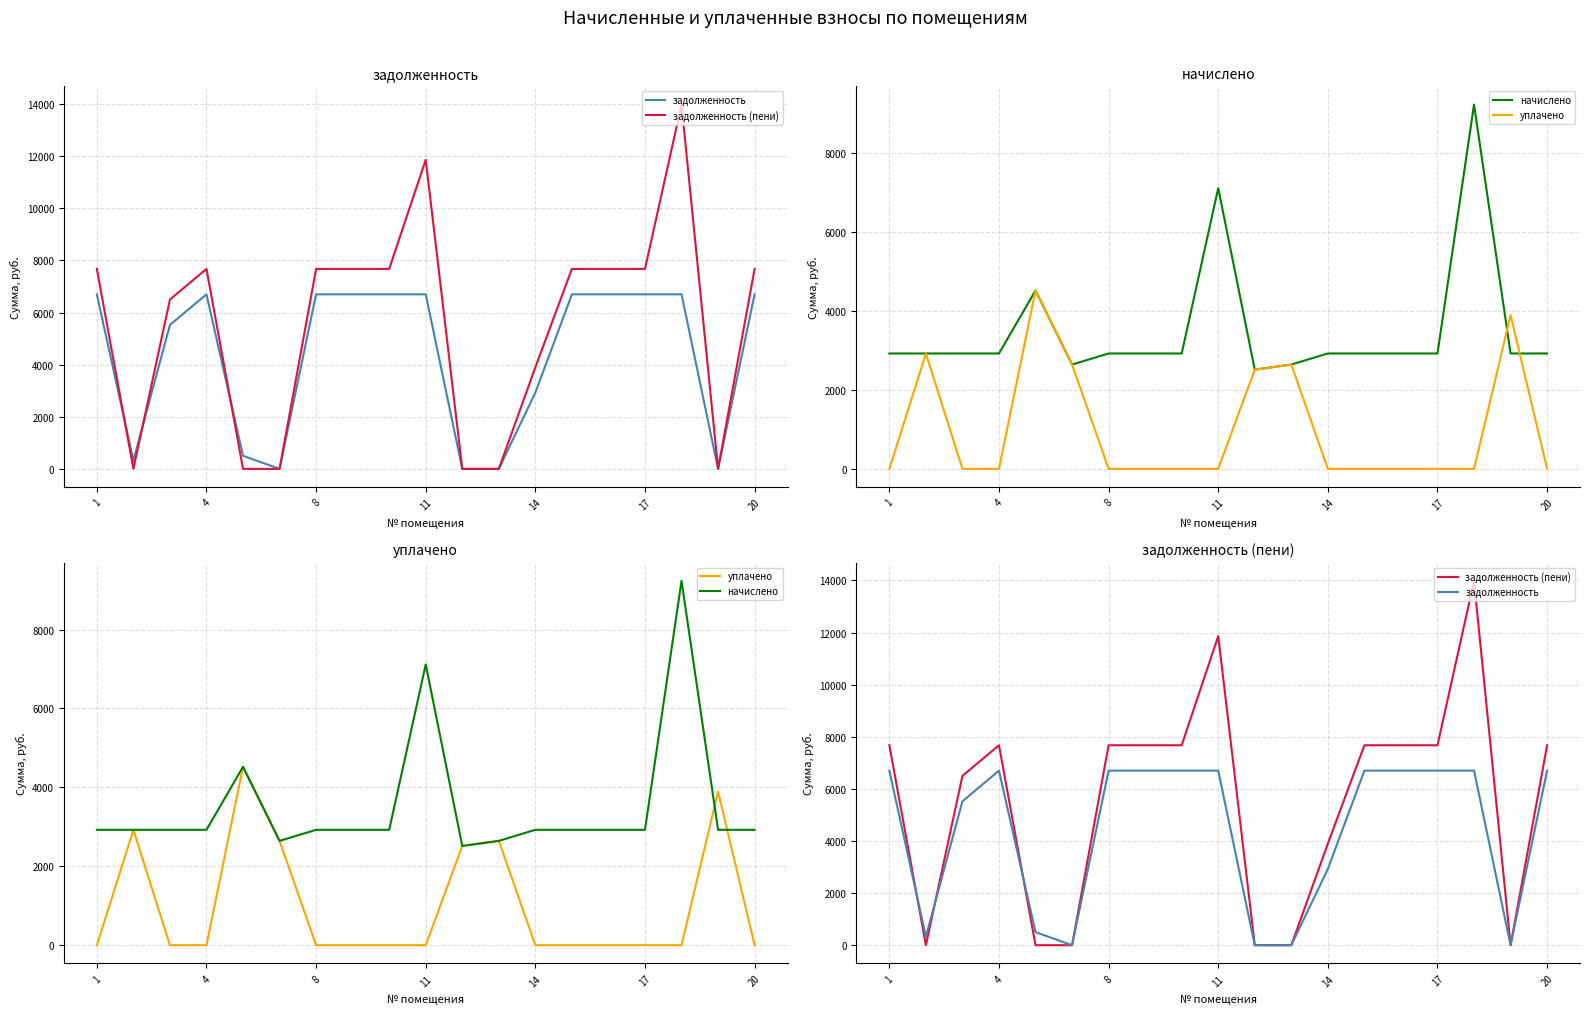

What is the highest value of the задолженность (пени) series?

13984.8